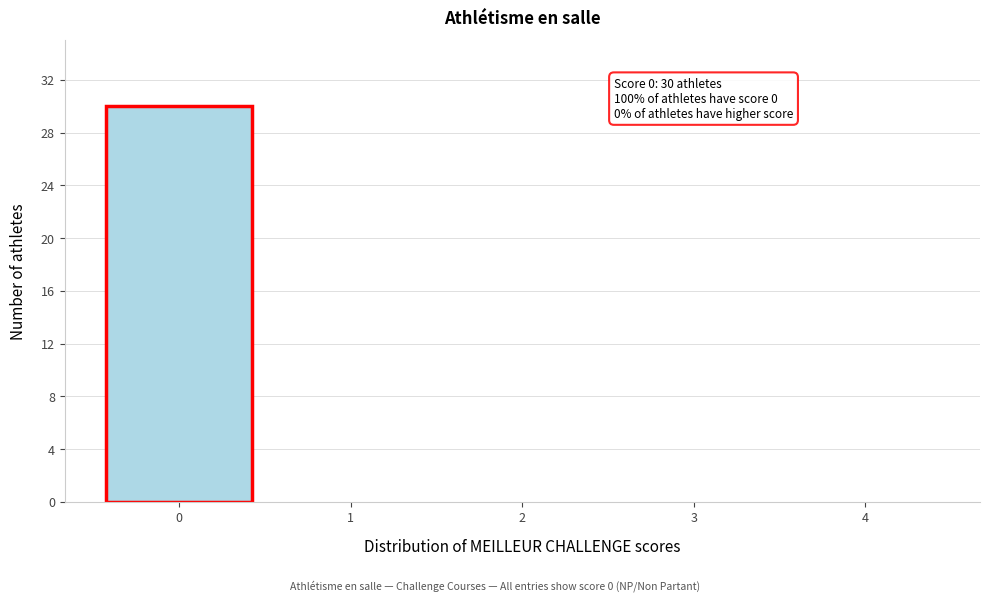

Reading left to right, list all the values displayed in this chart.

0=30	1=0	2=0	3=0	4=0